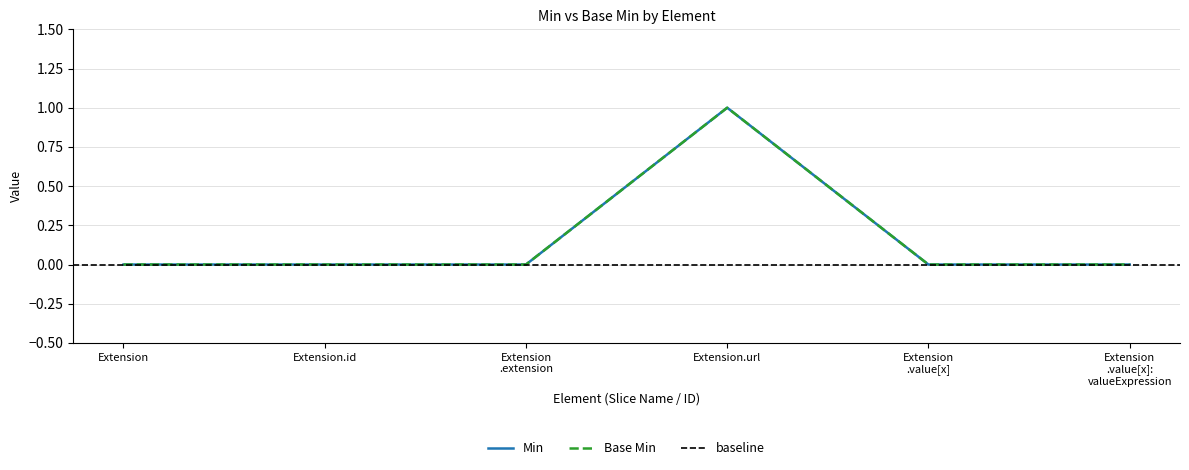

How many values in the Min series exceed 0?

1